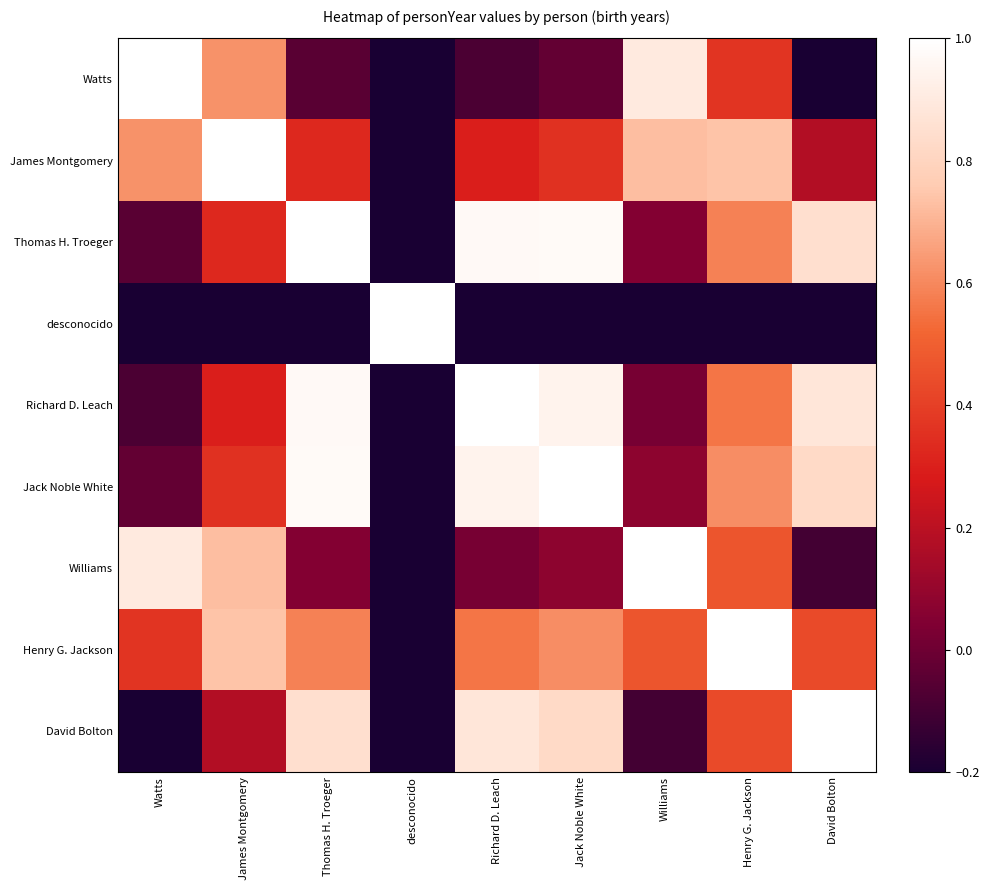

What is the total value across all series at Richard D. Leach?

4.4